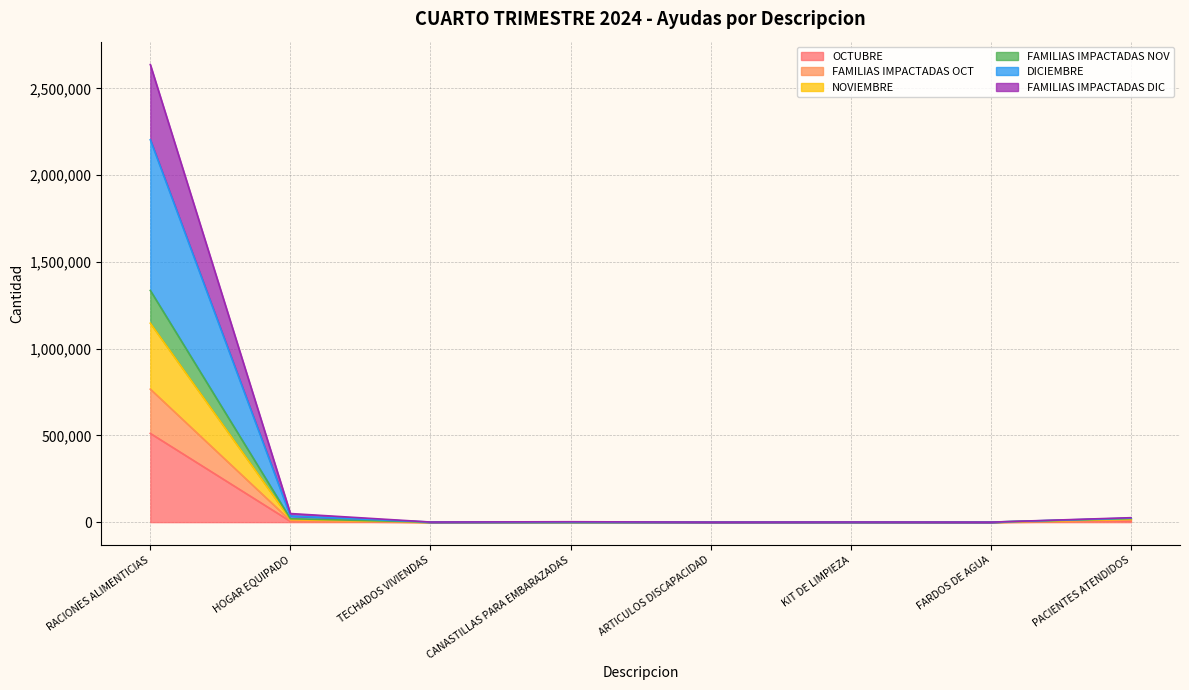

True or false: FAMILIAS IMPACTADAS NOV has a value of 2350.0 at CANASTILLAS PARA EMBARAZADAS.

True